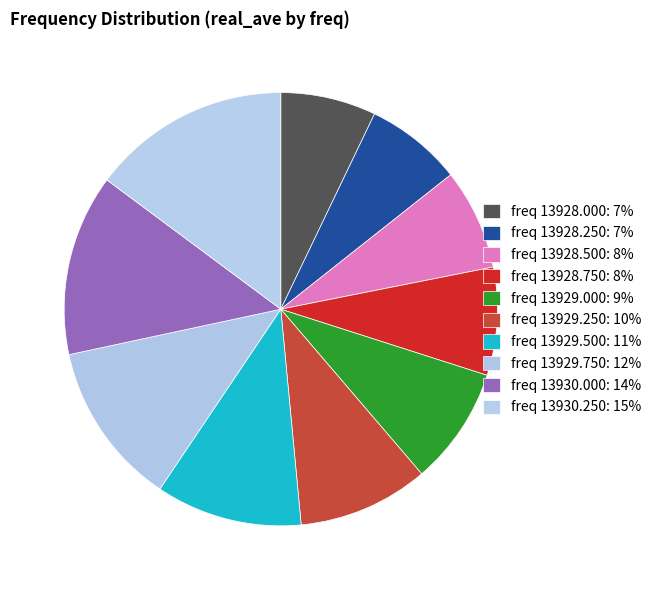

How many slices are in this pie chart?

10